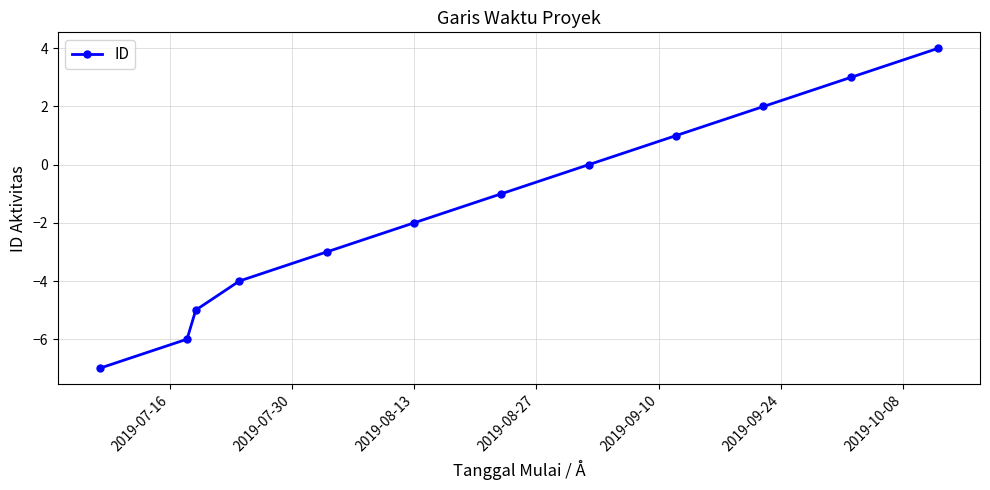

What is the value of the 1st point from the left?

-7